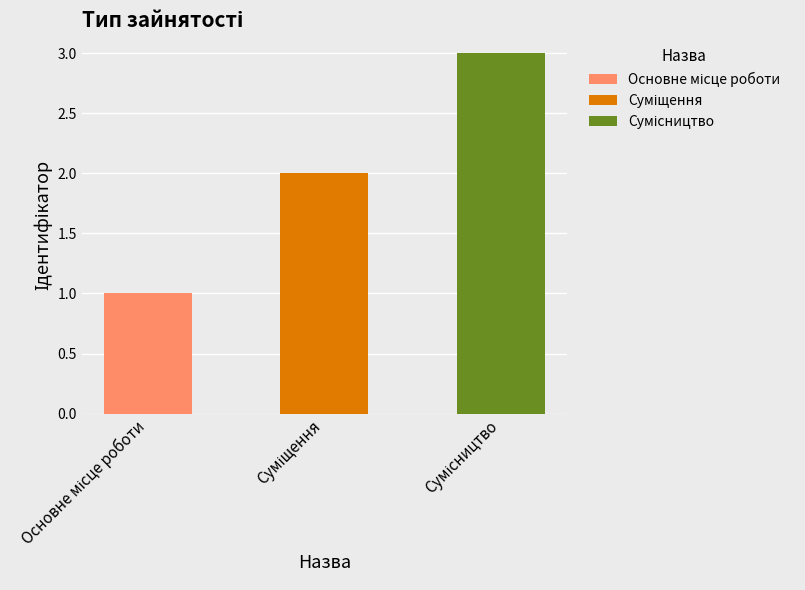

Reading left to right, transcribe all the data shown in this chart.

1	2	3